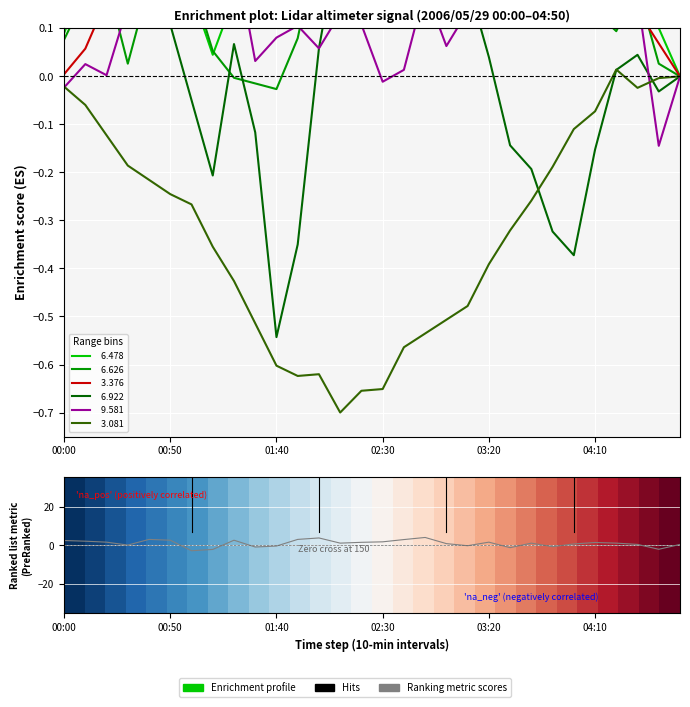

What is the difference between the highest and lowest values at 03:20?

2.9